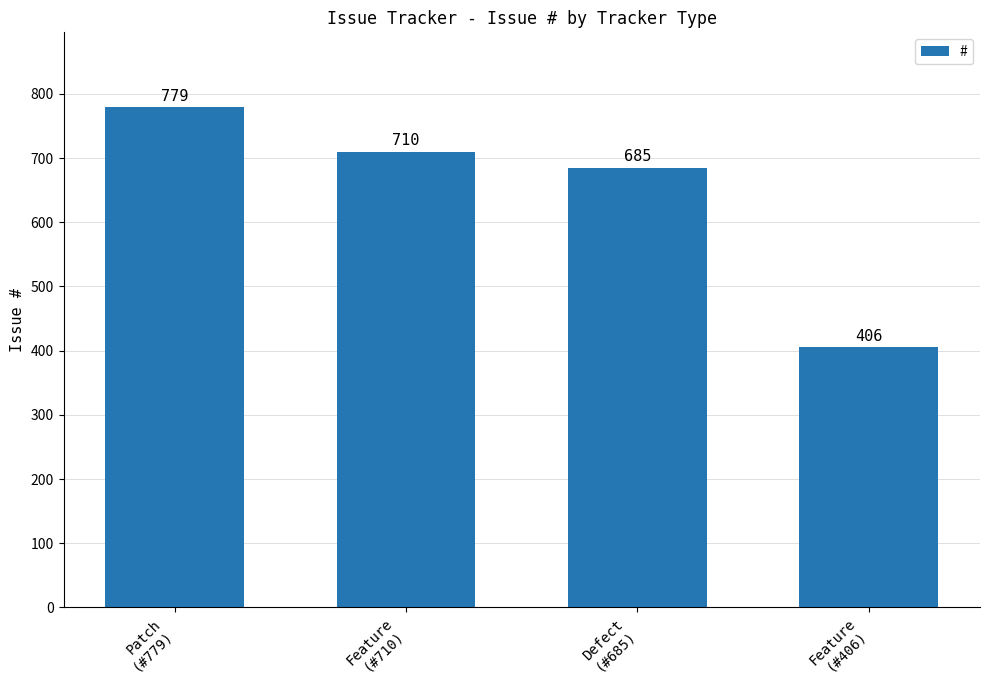

What is the ratio of the value at Defect
(#685) to the value at Feature
(#710)?

1.0